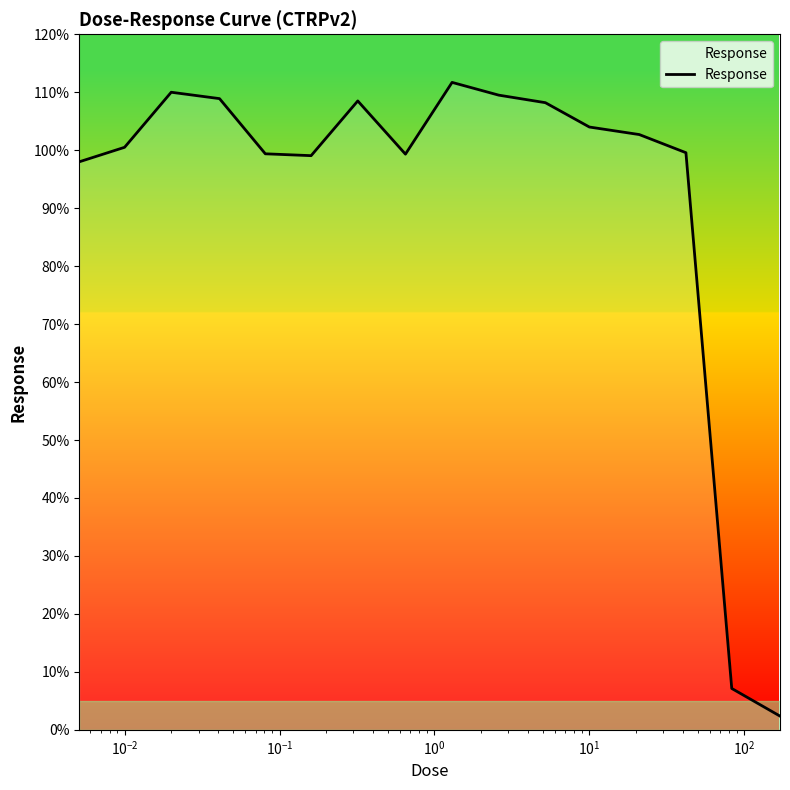

What is the smallest value displayed?

2.4